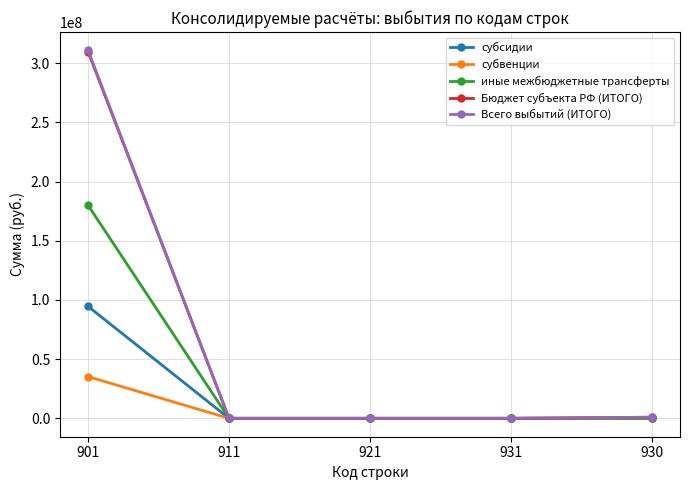

What is the label of the 2nd point from the left?

911